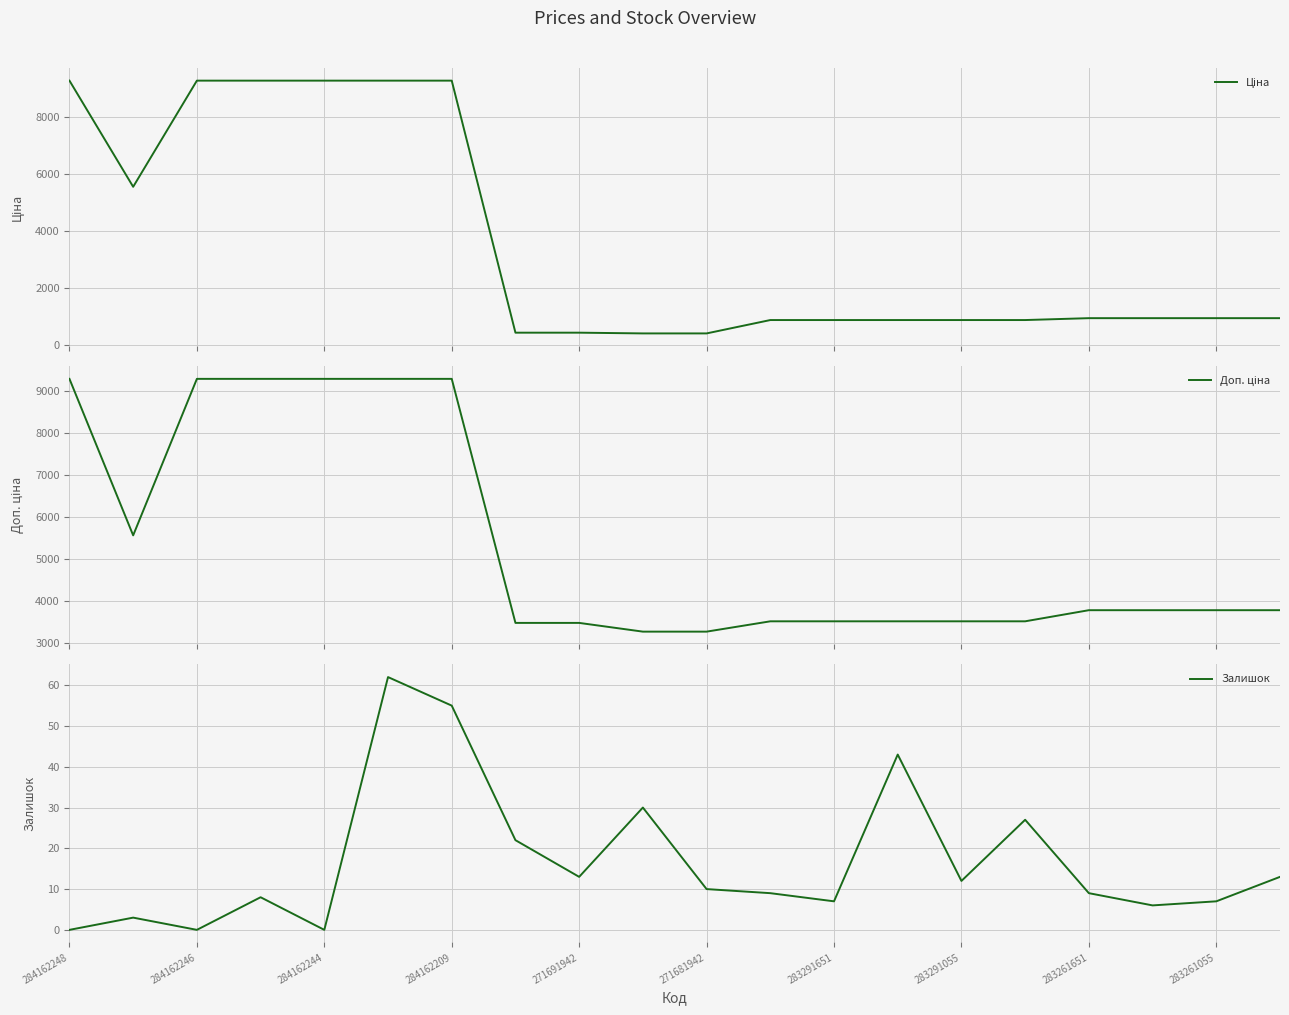

What is the maximum value for Доп. ціна?

9290.5